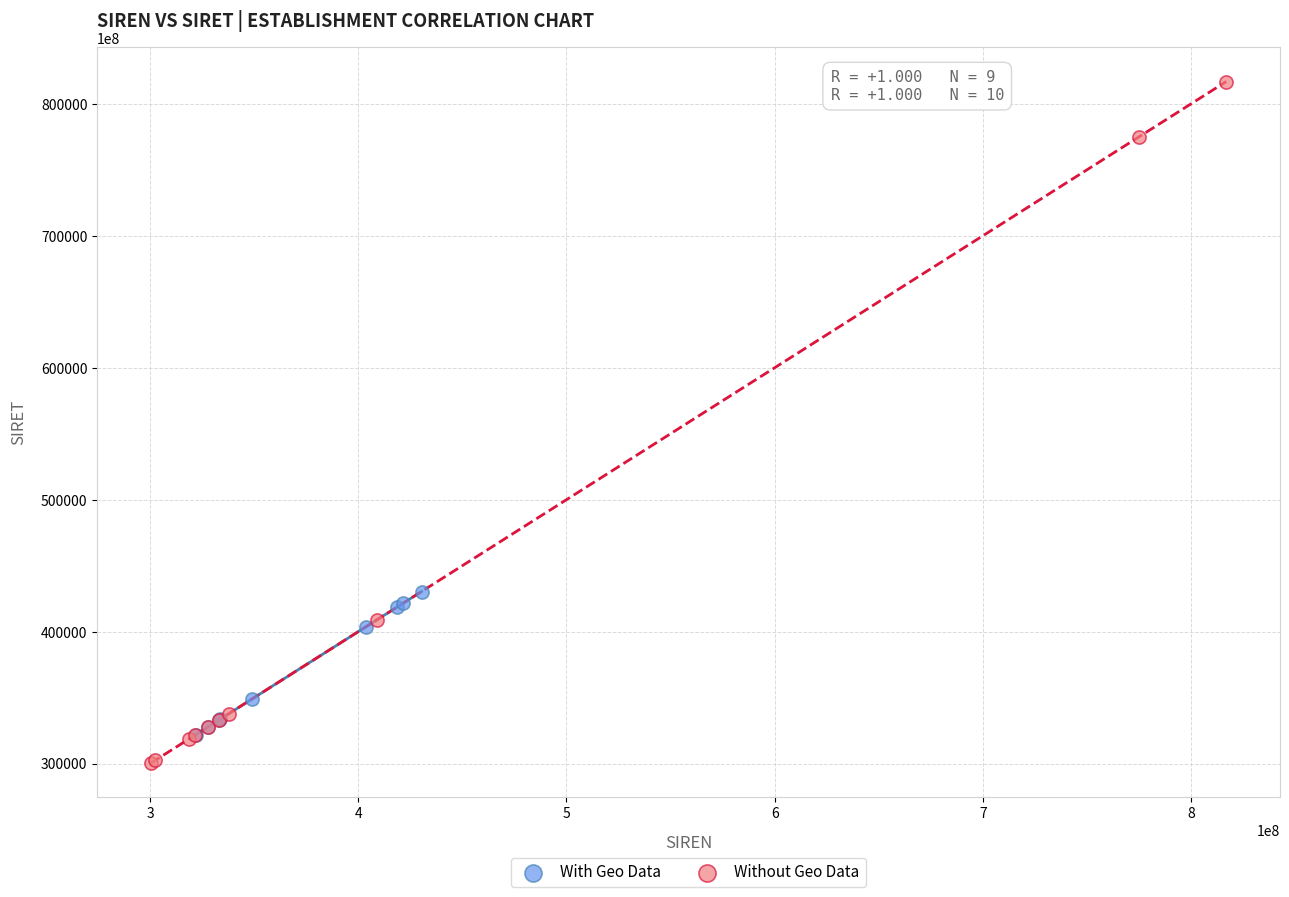

Which series contains the lowest Y value?

Without Geo Data